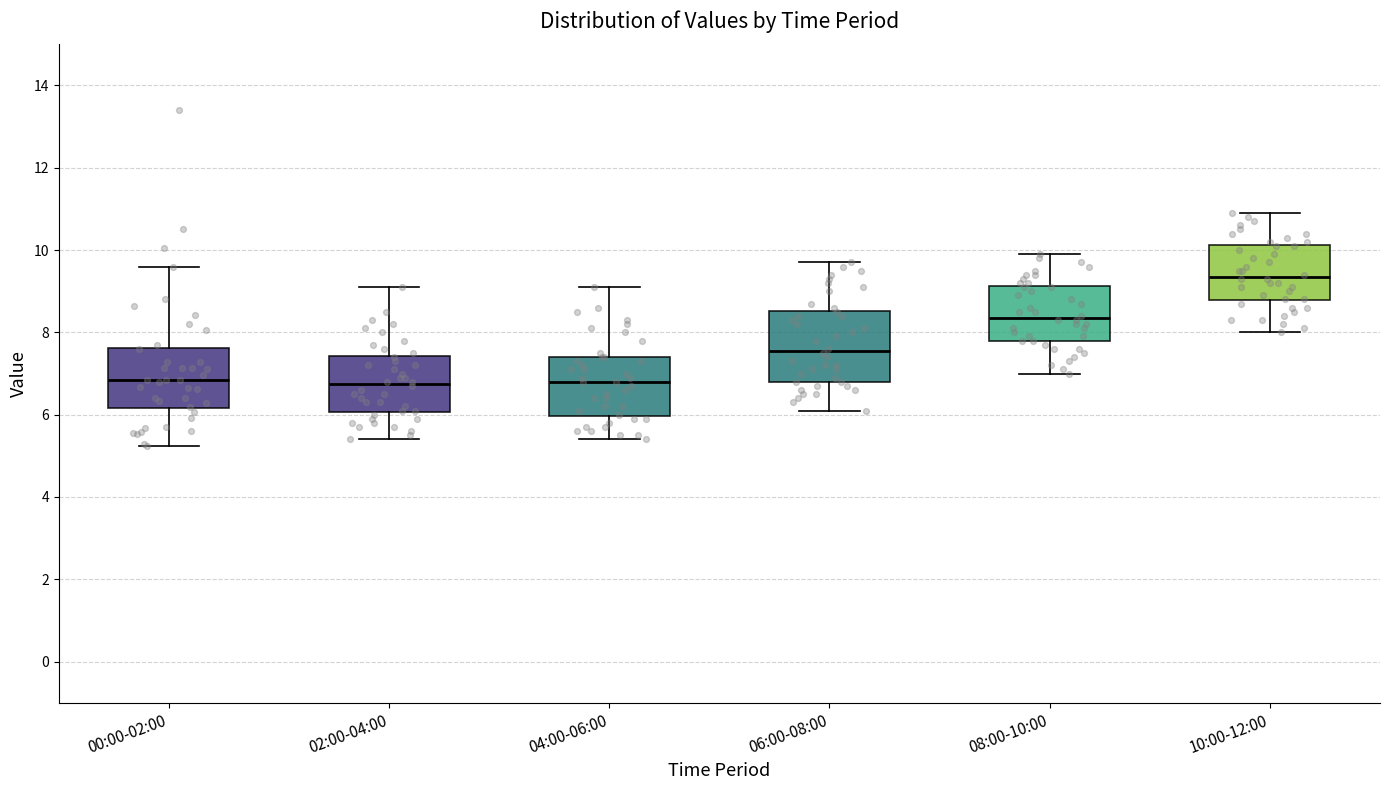

Reading left to right, transcribe this box plot: for each box, give where its median line is, the range the box spans, and where its two whiskers end, as read against the y-axis. The values are not printed on the chart, so give them approximately, as read against the axis.

00:00-02:00: median 6.8, box 6.2 to 7.6, whiskers 5.2 to 9.6
02:00-04:00: median 6.8, box 6.0 to 7.4, whiskers 5.4 to 9.2
04:00-06:00: median 6.8, box 6.0 to 7.4, whiskers 5.4 to 9.2
06:00-08:00: median 7.6, box 6.8 to 8.6, whiskers 6.2 to 9.8
08:00-10:00: median 8.4, box 7.8 to 9.2, whiskers 7.0 to 10.0
10:00-12:00: median 9.4, box 8.8 to 10.2, whiskers 8.0 to 11.0